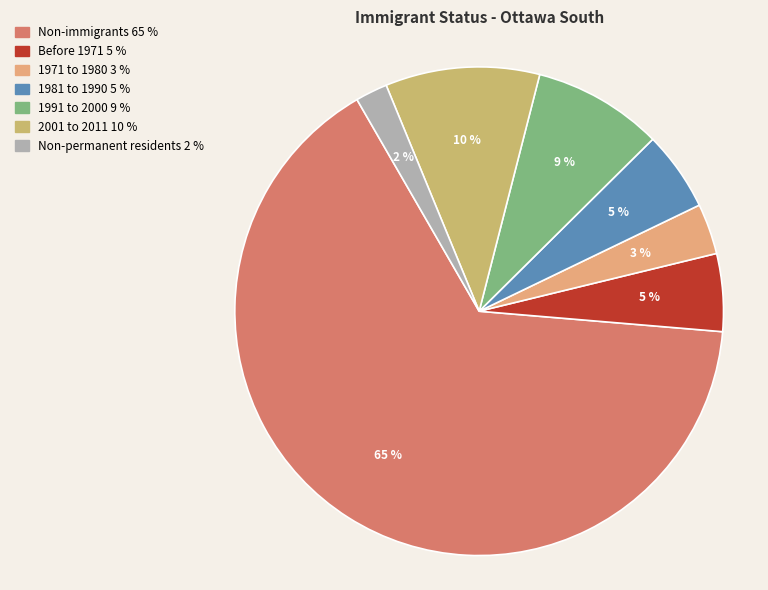

Is it true that 1991 to 2000 is 9% of the pie?

True